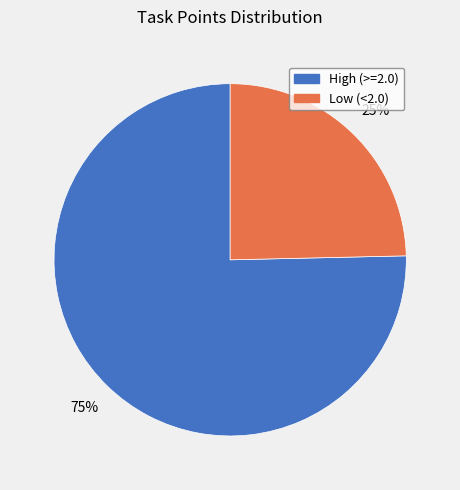

To the nearest percent, what is the average slice percentage?

50%